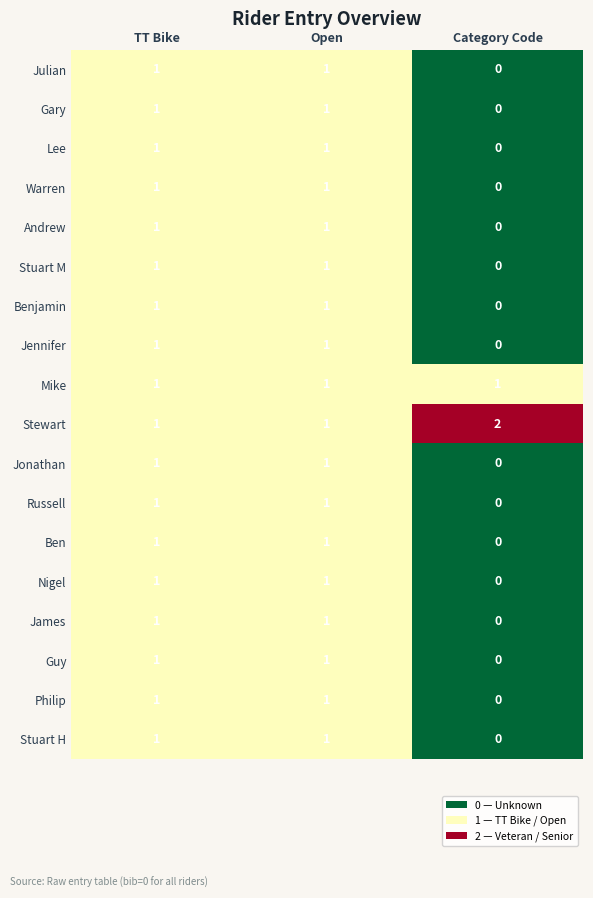

Count the Benjamin values in the range 0 to 1.

3